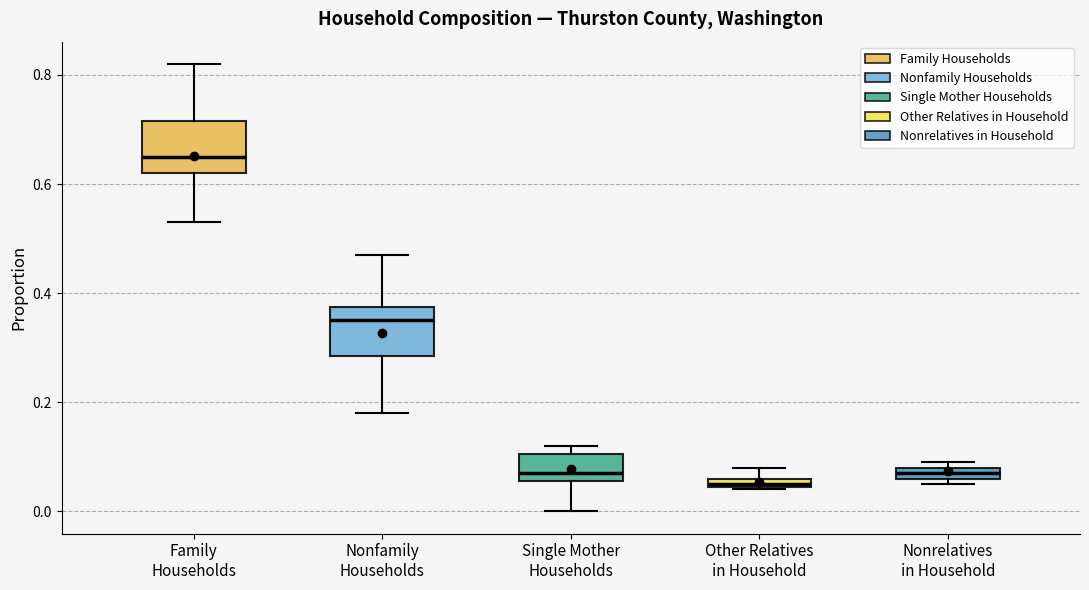

Where is the upper edge of the box for Nonrelatives in Household on the y-axis? The values are not printed on the chart, so give them approximately, as read against the axis.

0.08